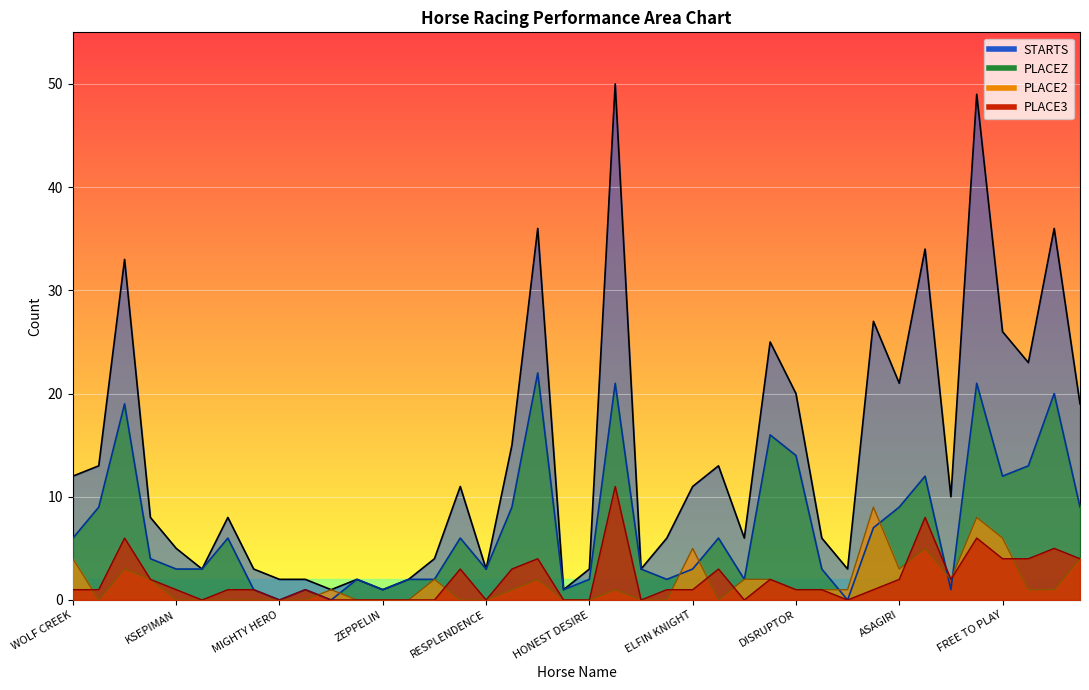

True or false: PLACE2 and PLACE3 intersect in this chart.

True